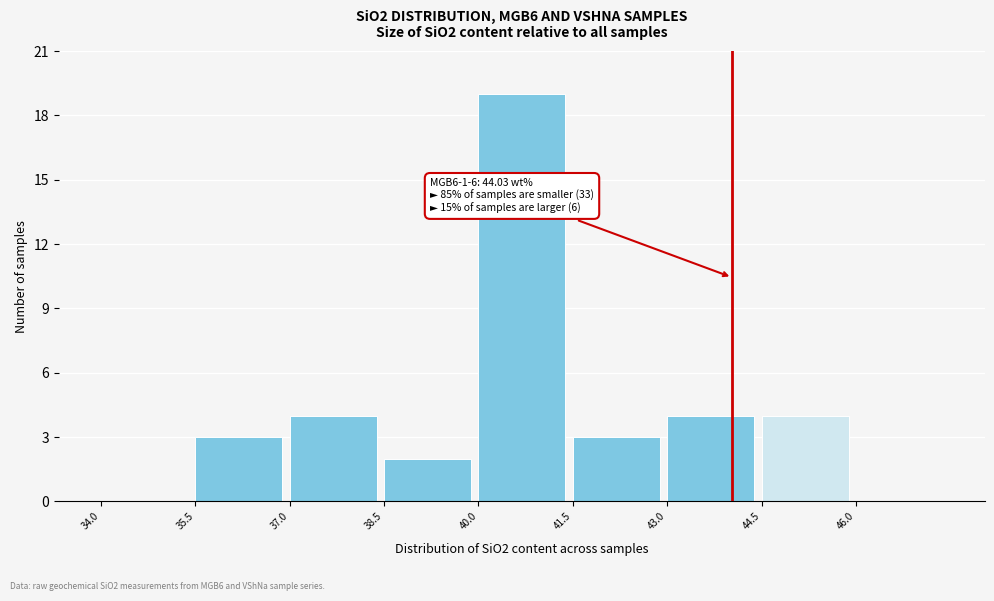

Over which range of the x-axis is the bar tallest?

40.0 to 41.5